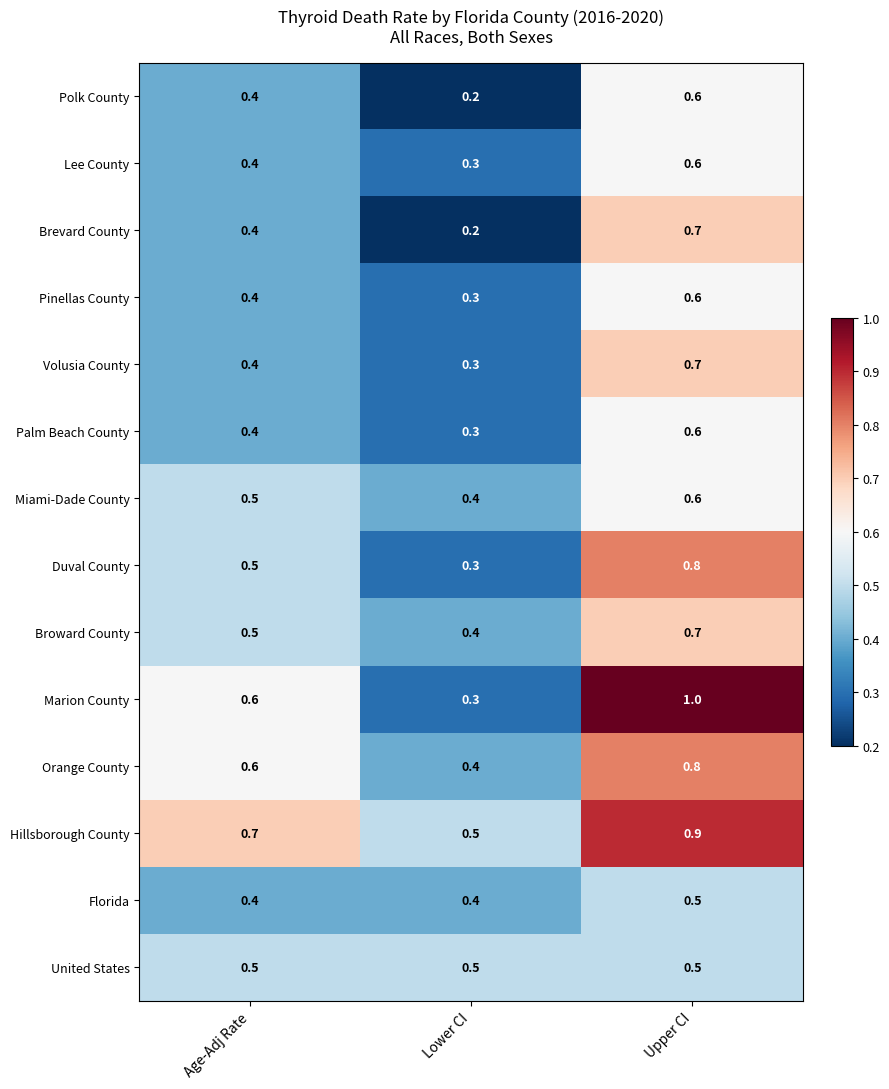

Which category has the highest value across all series?

Upper CI